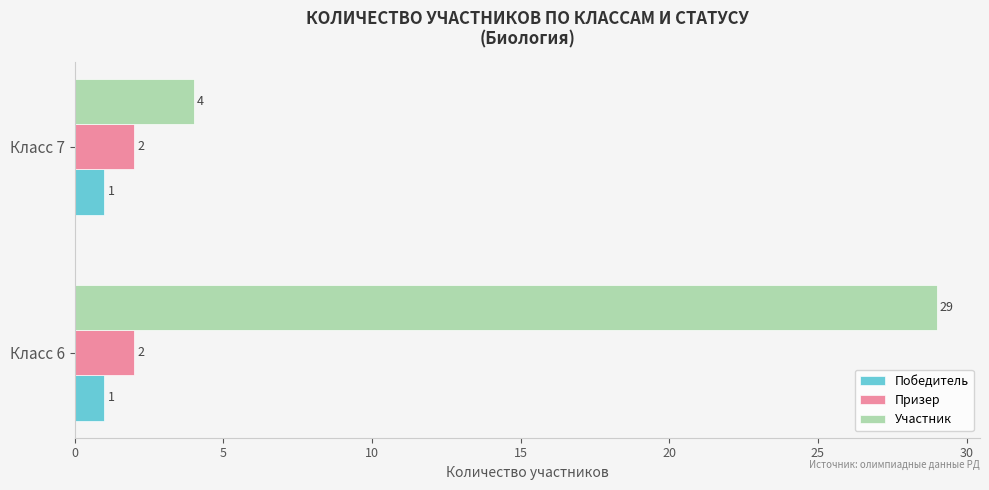

What are all the series names shown in the legend?

Победитель, Призер, Участник